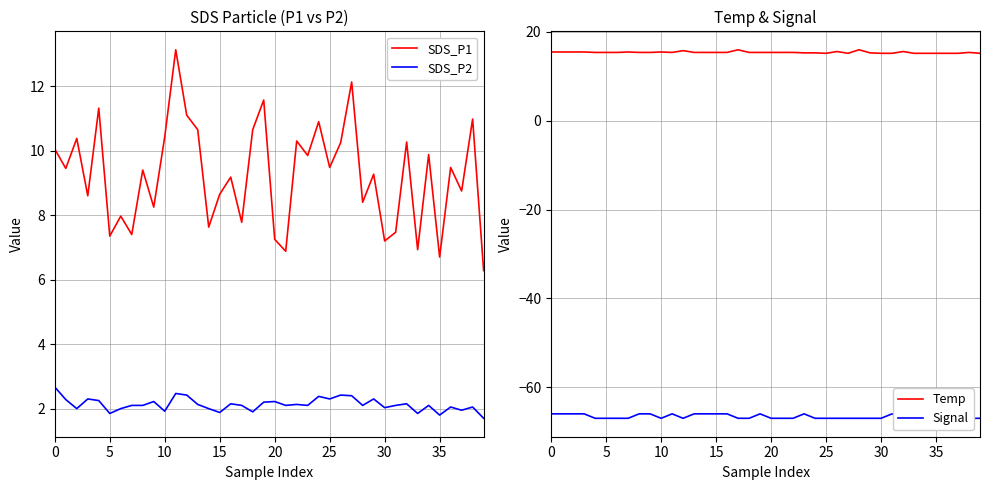

Reading right to left, what are all the values shown in this chart?

SDS_P1: 6.3	11.0	8.8	9.5	6.7	9.9	6.9	10.3	7.5	7.2	9.3	8.4	12.1	10.2	9.5	10.9	9.8	10.3	6.9	7.2	11.6	10.7	7.8	9.2	8.7	7.6	10.7	11.1	13.1	10.4	8.2	9.4	7.4	8.0	7.3	11.3	8.6	10.4	9.4	10.1
SDS_P2: 1.7	2.0	1.9	2.0	1.8	2.1	1.9	2.1	2.1	2.0	2.3	2.1	2.4	2.4	2.3	2.4	2.1	2.1	2.1	2.2	2.2	1.9	2.1	2.1	1.9	2.0	2.1	2.4	2.5	1.9	2.2	2.1	2.1	2.0	1.9	2.2	2.3	2.0	2.3	2.7
Temp: 15.2	15.4	15.2	15.2	15.2	15.2	15.2	15.6	15.2	15.2	15.3	16.0	15.2	15.6	15.2	15.3	15.3	15.4	15.4	15.4	15.4	15.4	16.0	15.4	15.4	15.4	15.4	15.8	15.4	15.5	15.4	15.4	15.5	15.4	15.4	15.4	15.5	15.5	15.5	15.5
Signal: -67.0	-67.0	-67.0	-67.0	-67.0	-67.0	-67.0	-67.0	-66.0	-67.0	-67.0	-67.0	-67.0	-67.0	-67.0	-67.0	-66.0	-67.0	-67.0	-67.0	-66.0	-67.0	-67.0	-66.0	-66.0	-66.0	-66.0	-67.0	-66.0	-67.0	-66.0	-66.0	-67.0	-67.0	-67.0	-67.0	-66.0	-66.0	-66.0	-66.0